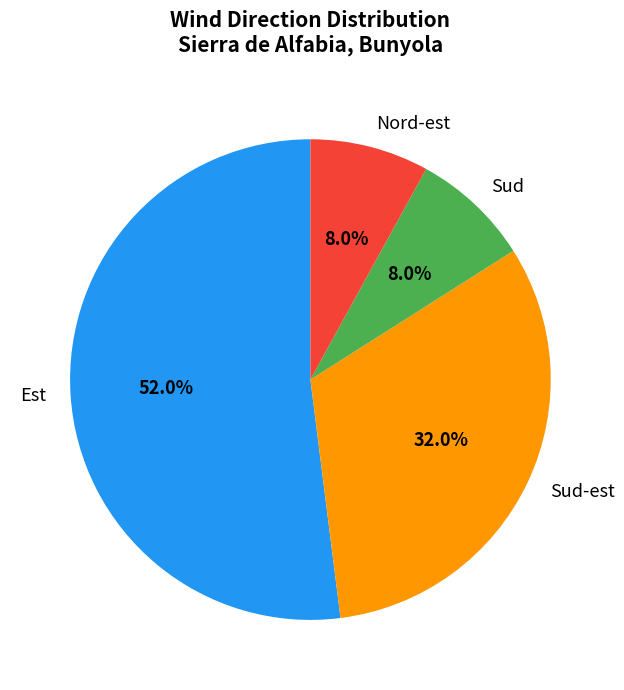

Does any single category account for the majority?

Yes